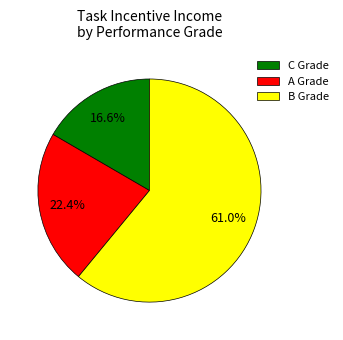

How many segments does this pie chart have?

3